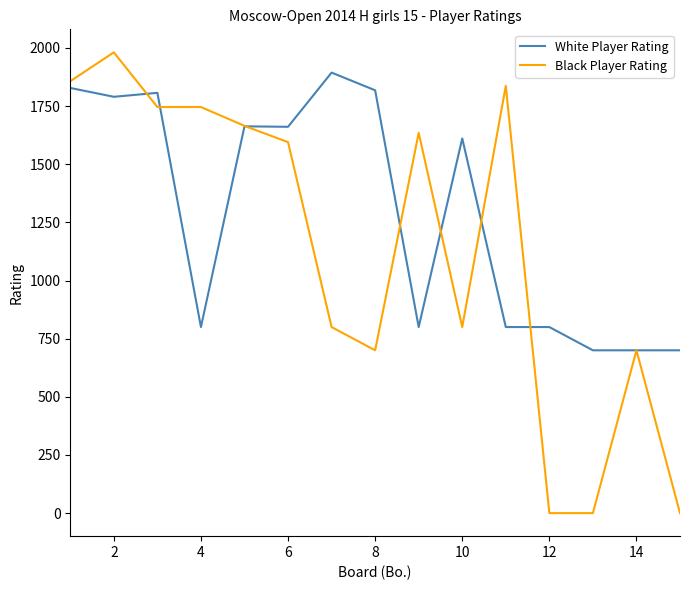

What is the minimum value for White Player Rating?

700